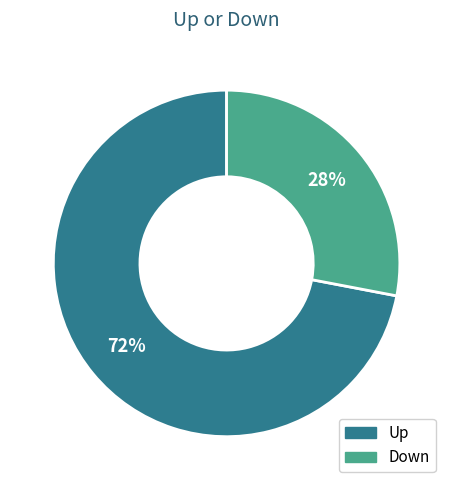

To the nearest percent, what is the difference between the largest and smallest slice percentages?

44%